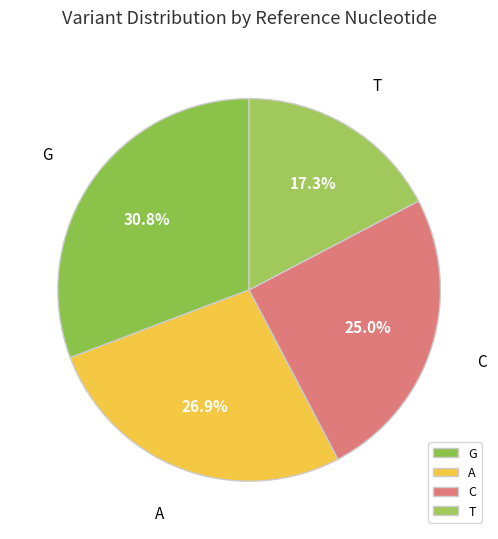

Is there a majority slice in this chart?

No